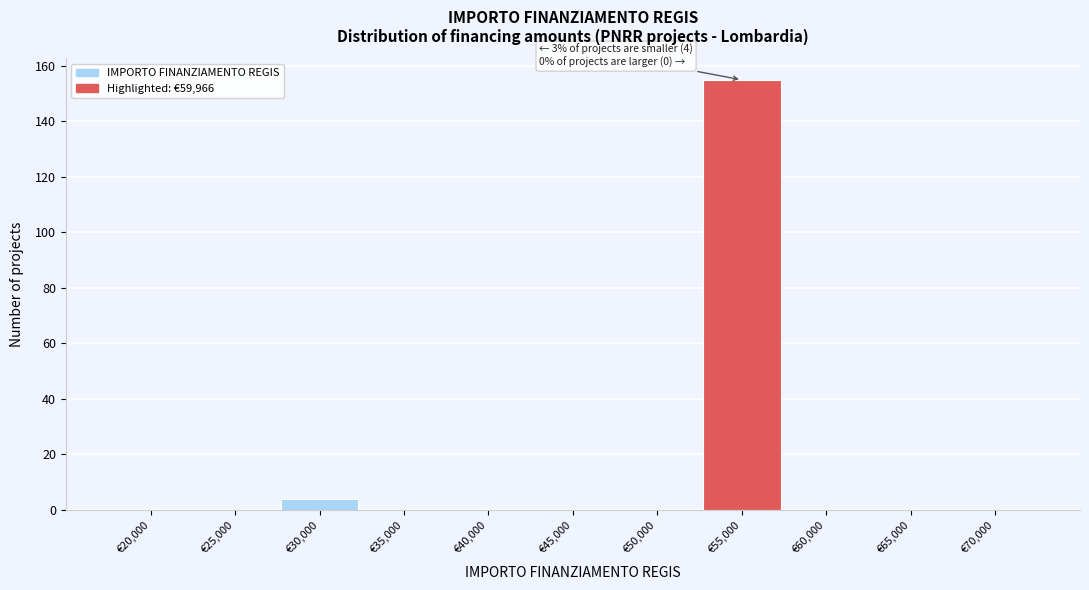

Reading left to right, what are all the values shown in this chart?

€20,000=0	€25,000=0	€30,000=4	€35,000=0	€40,000=0	€45,000=0	€50,000=0	€55,000=155	€60,000=0	€65,000=0	€70,000=0